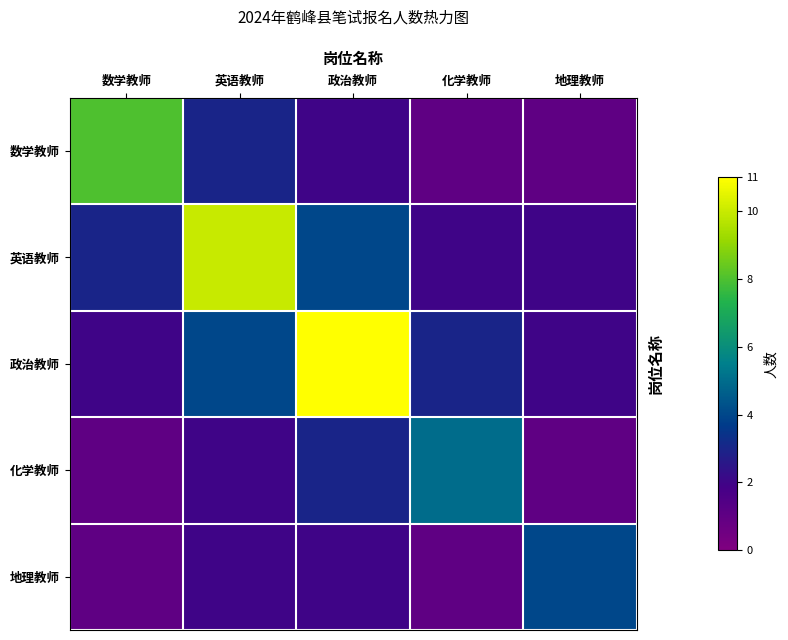

At 政治教师, list the series in order from largest to smallest.

政治教师, 英语教师, 化学教师, 数学教师, 地理教师